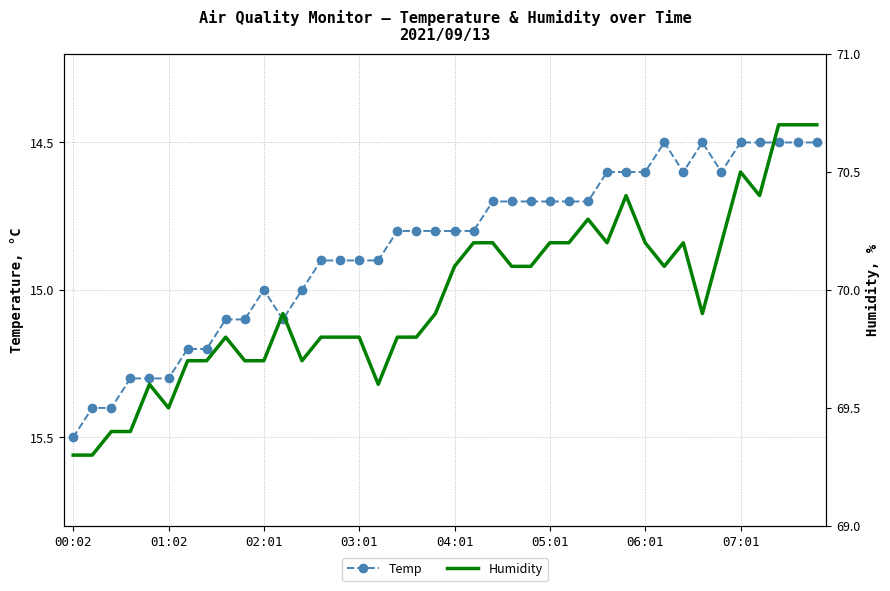

Count the number of categories in the chart.

40